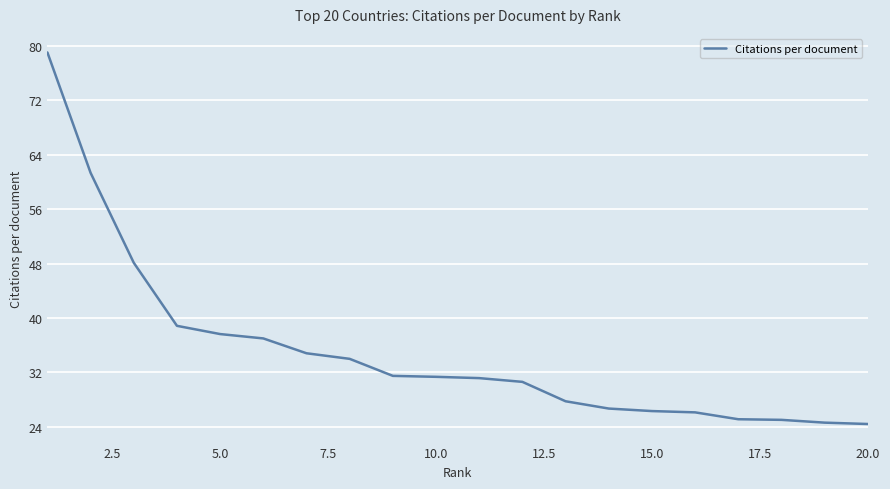

What is the smallest value displayed?

24.4